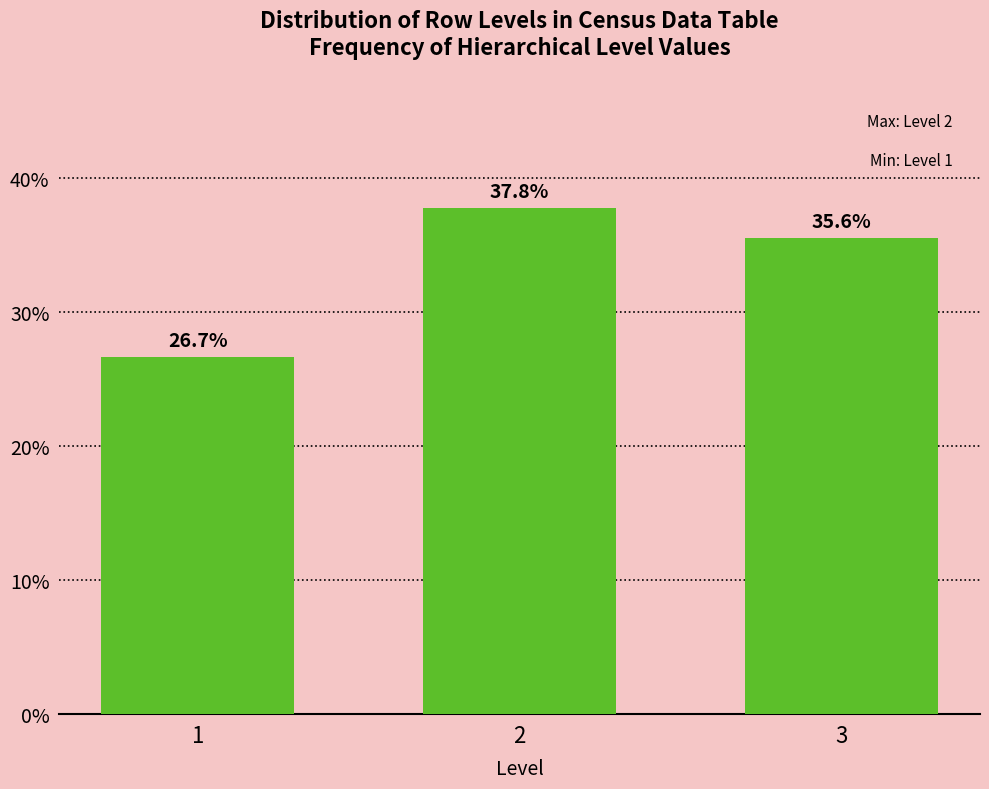

Reading right to left, extract all data points from this chart.

35.6	37.8	26.7